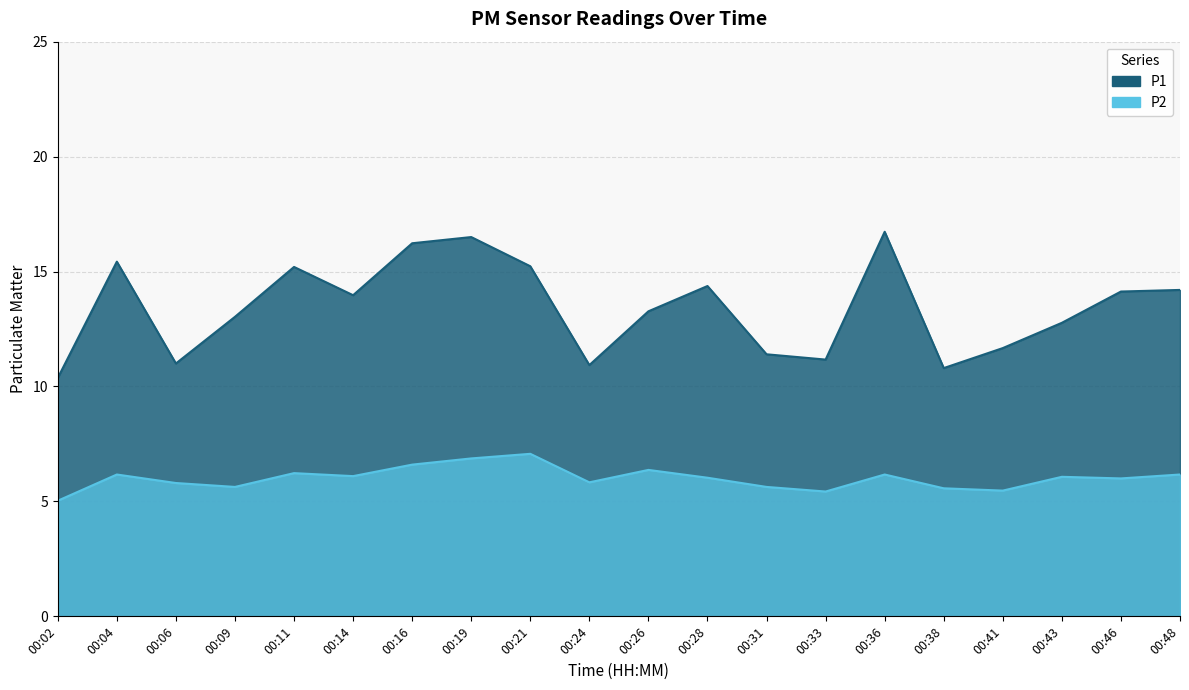

True or false: P1 and P2 intersect in this chart.

False